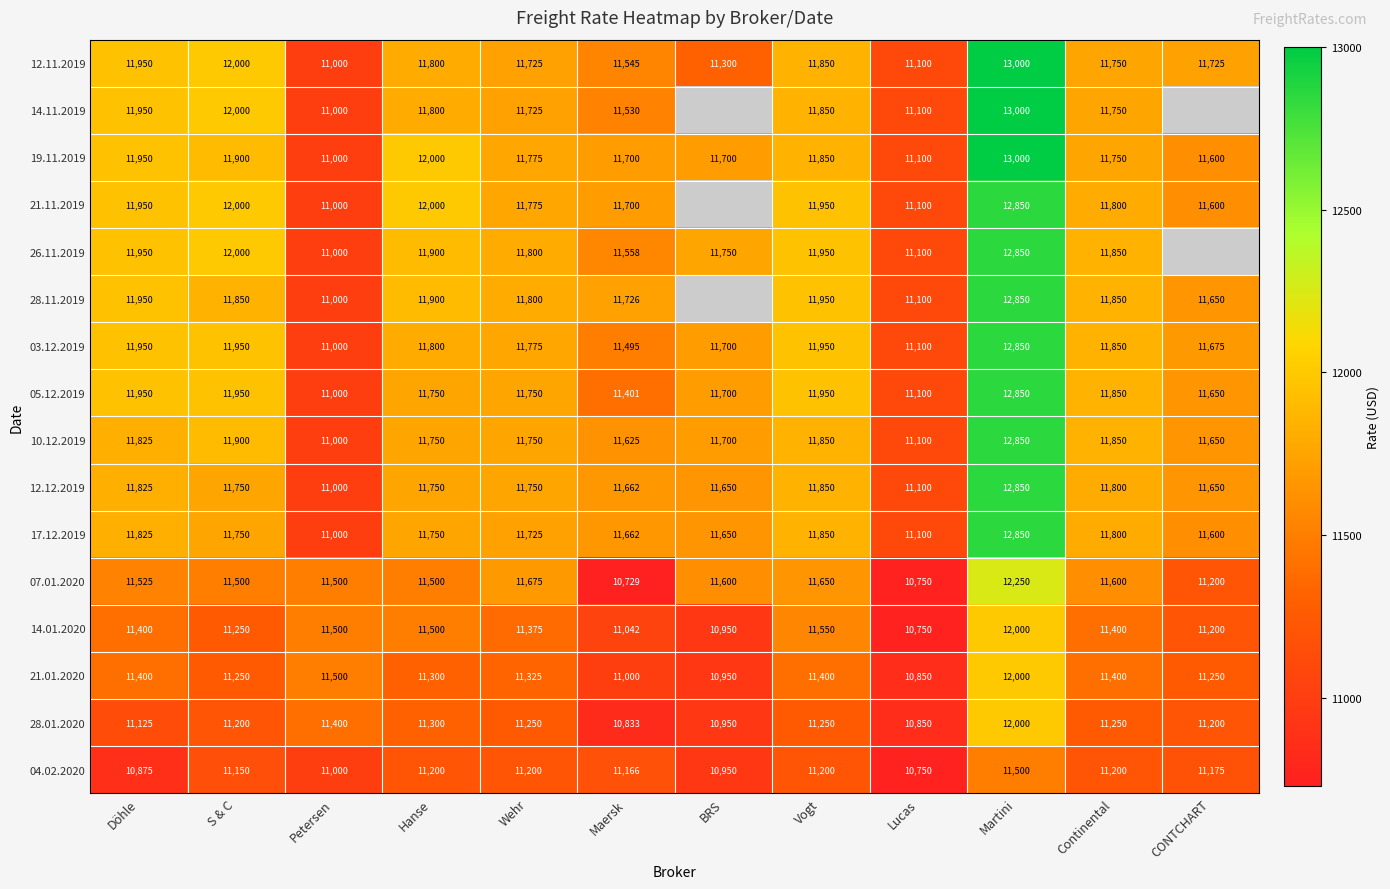

At how many categories does at least one series exceed 11190?

11